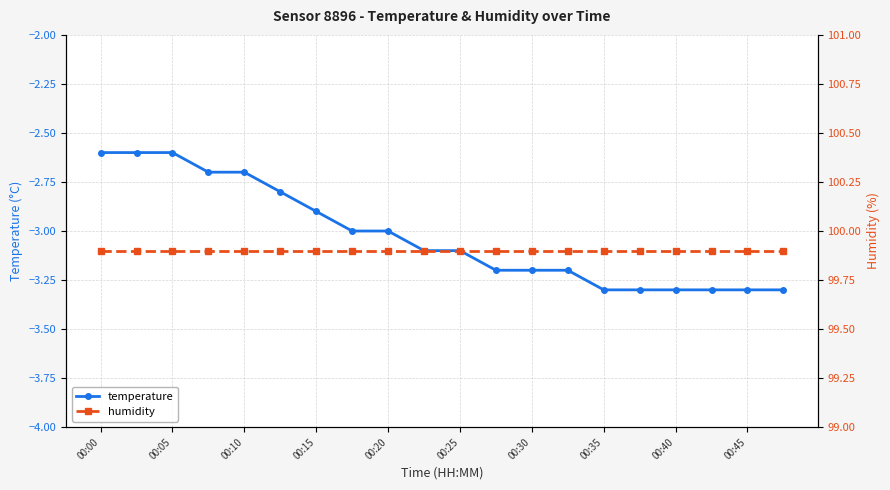

What is the approximate value of temperature at 00:30?

-3.2